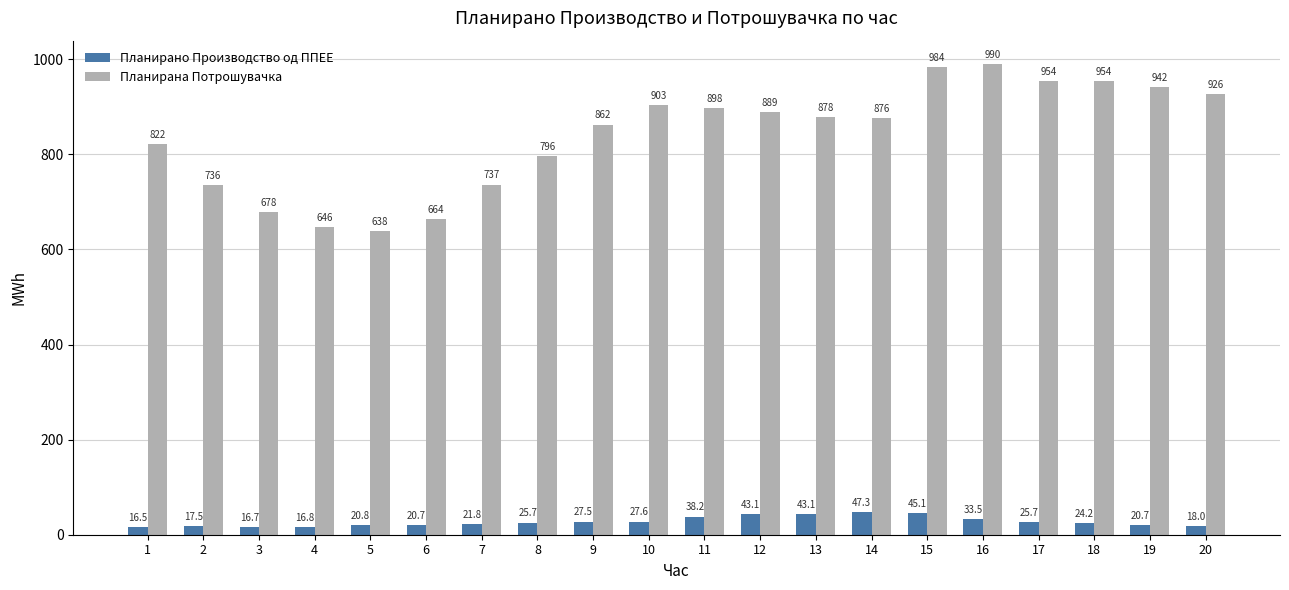

What is the difference between the second highest and minimum values in the Планирано Производство од ППЕЕ series?

28.6